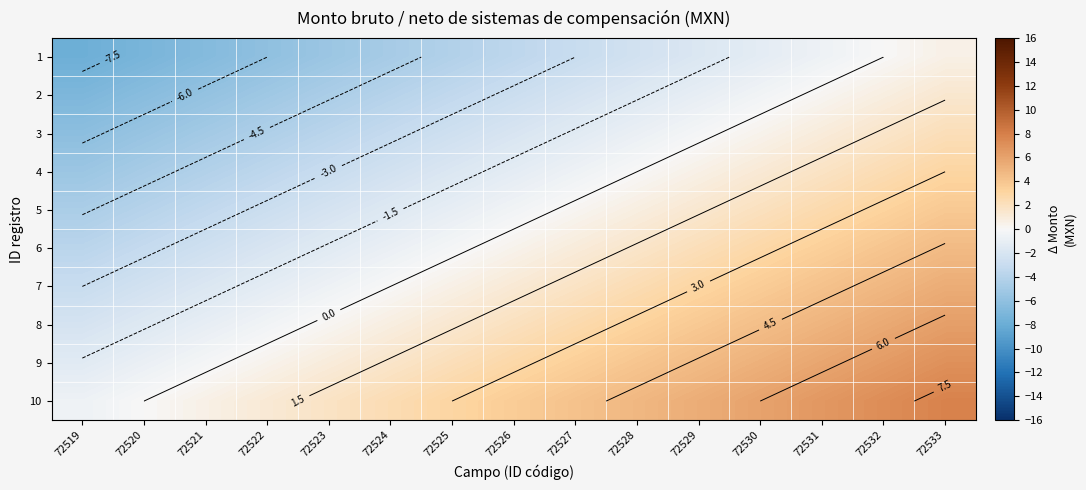

Which category has the highest value across all series?

72533